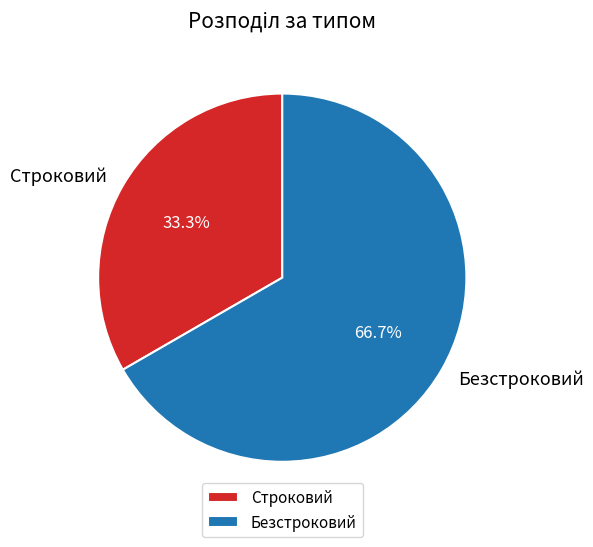

To the nearest percent, what portion does Безстроковий represent?

67%